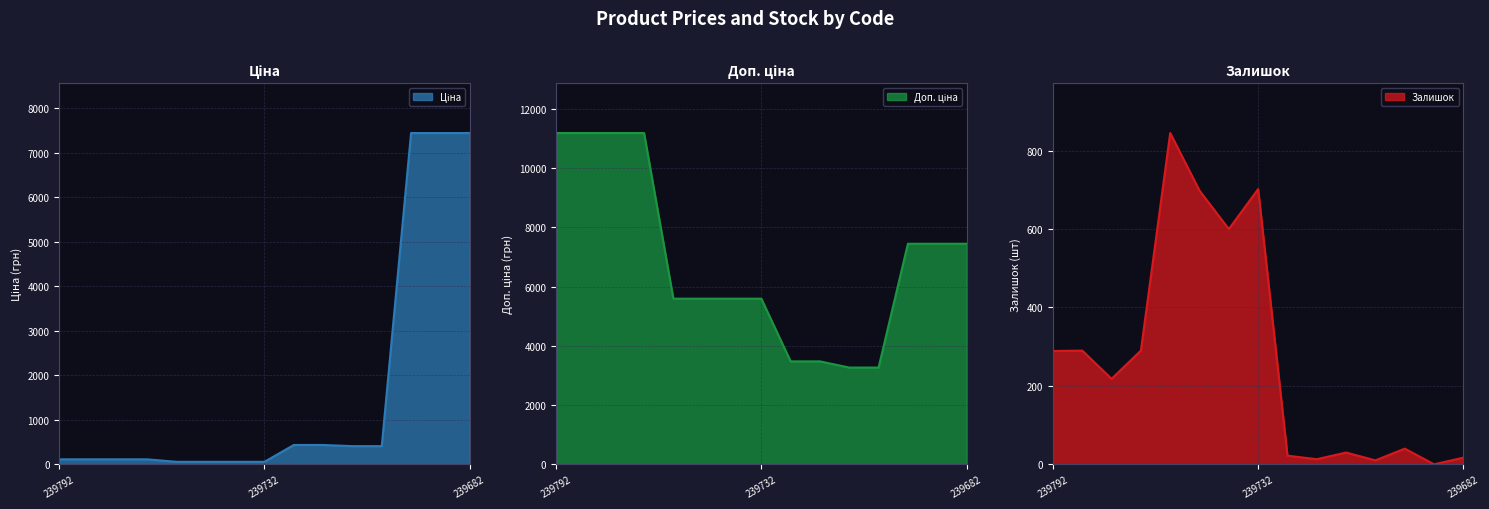

Reading left to right, transcribe all the data shown in this chart.

Ціна: 111.8	111.8	111.8	111.8	55.9	55.9	55.9	55.9	434.3	434.3	408.2	408.2	7444.6	7444.6	7444.6
Доп. ціна: 11182.0	11182.0	11182.0	11182.0	5591.0	5591.0	5591.0	5591.0	3474.1	3474.1	3265.8	3265.8	7444.6	7444.6	7444.6
Залишок: 289.0	290.0	218.0	290.0	845.0	698.0	600.0	702.0	22.0	13.0	30.0	10.0	40.0	0.0	17.0